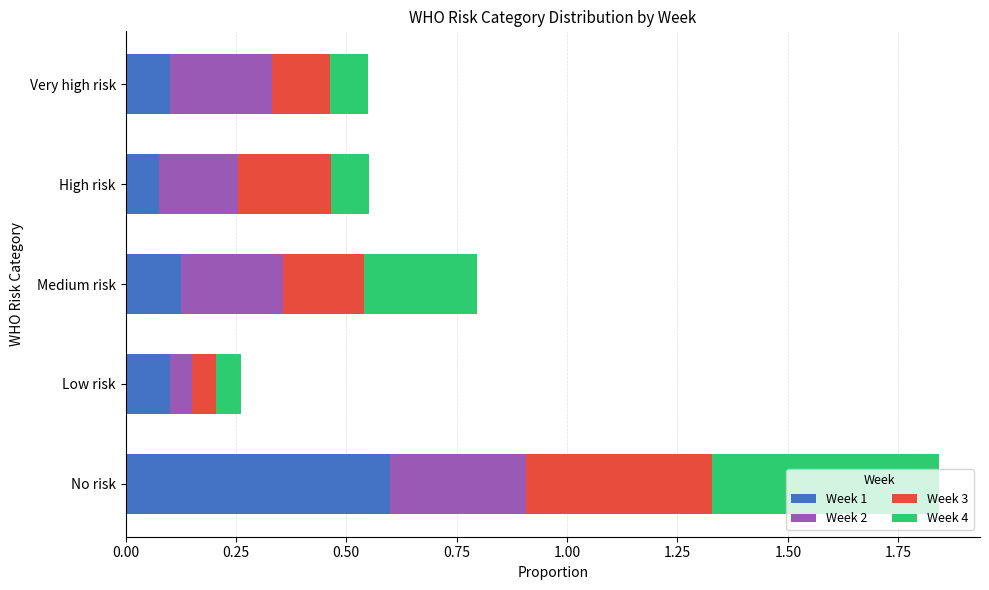

What is the total value across all series at No risk?

1.8